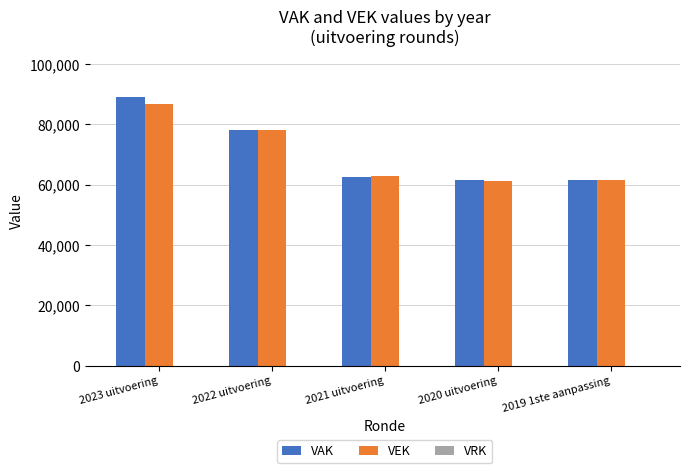

At which category is the sum across all series the highest?

2023 uitvoering